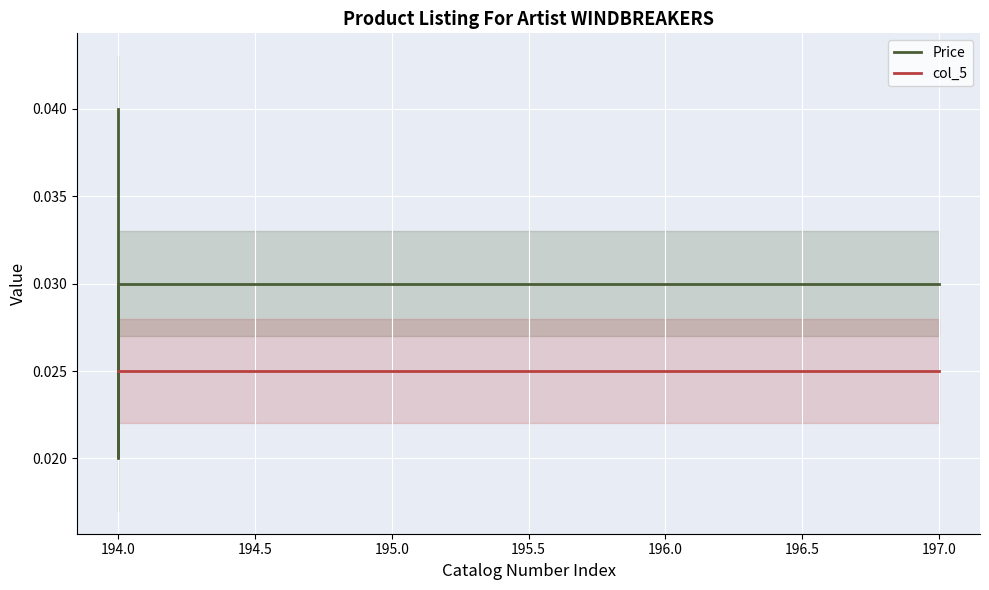

Does the chart display data point markers on the line(s)?

No